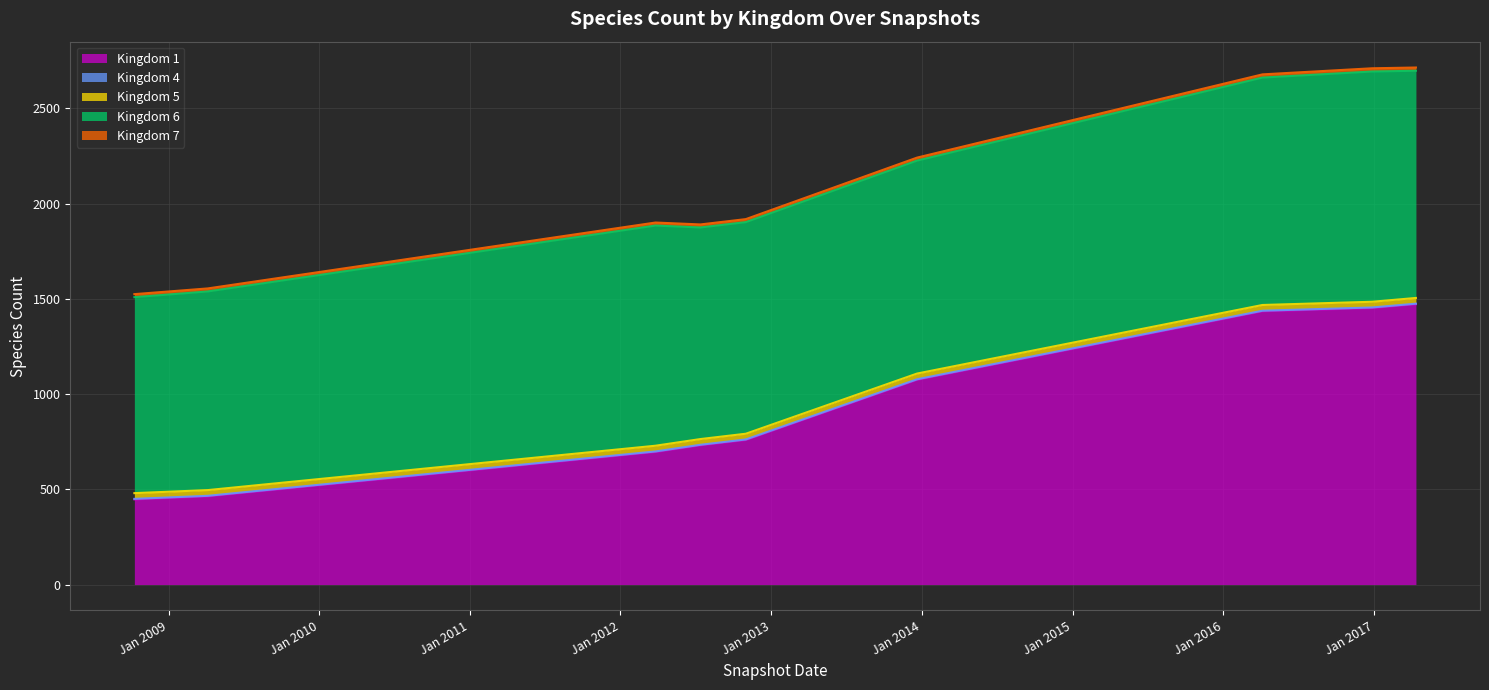

How many categories are shown in the chart?

12